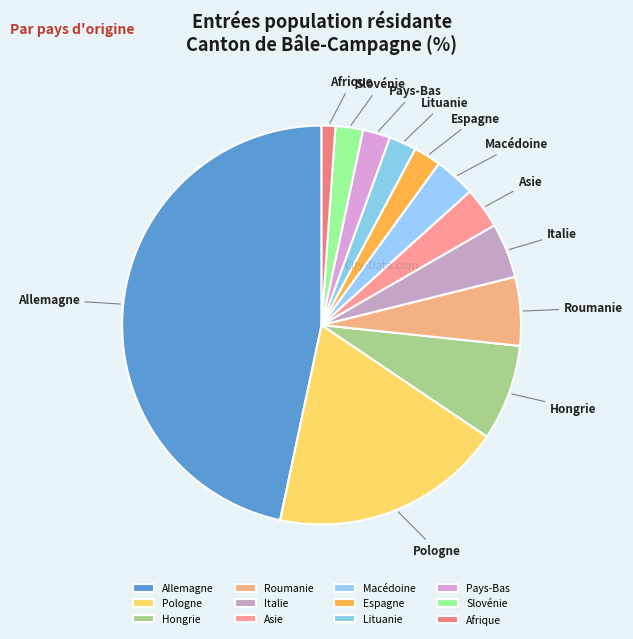

Is it true that Espagne is 8% of the pie?

False